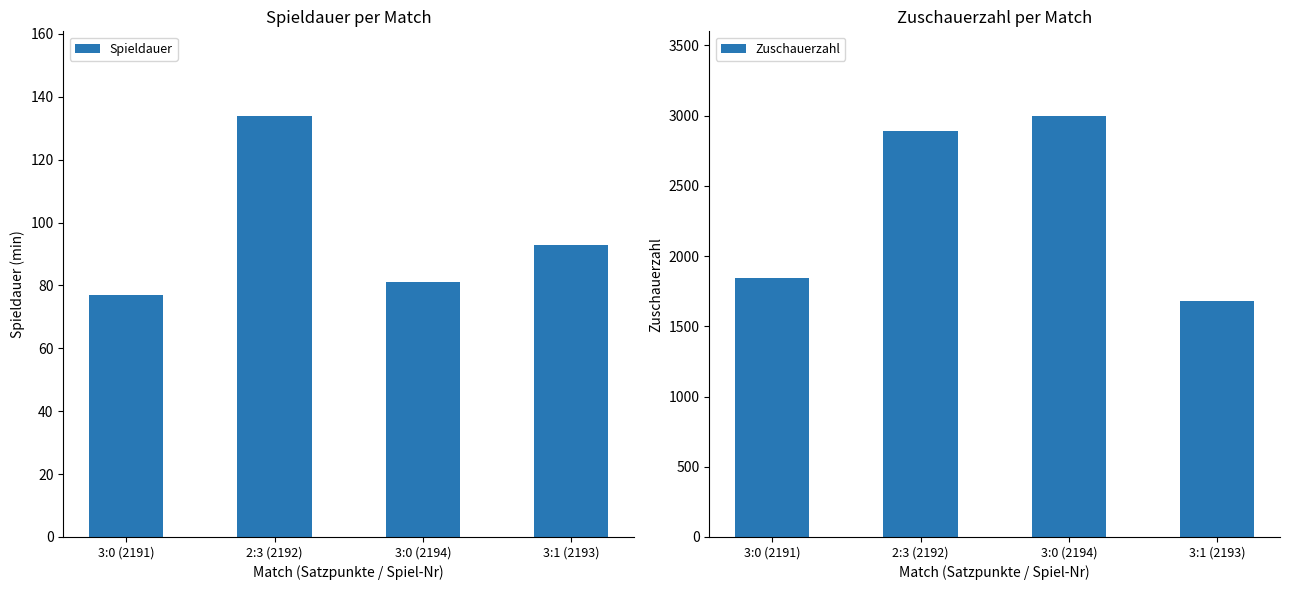

What is the label of the 1st bar from the left?

3:0 (2191)